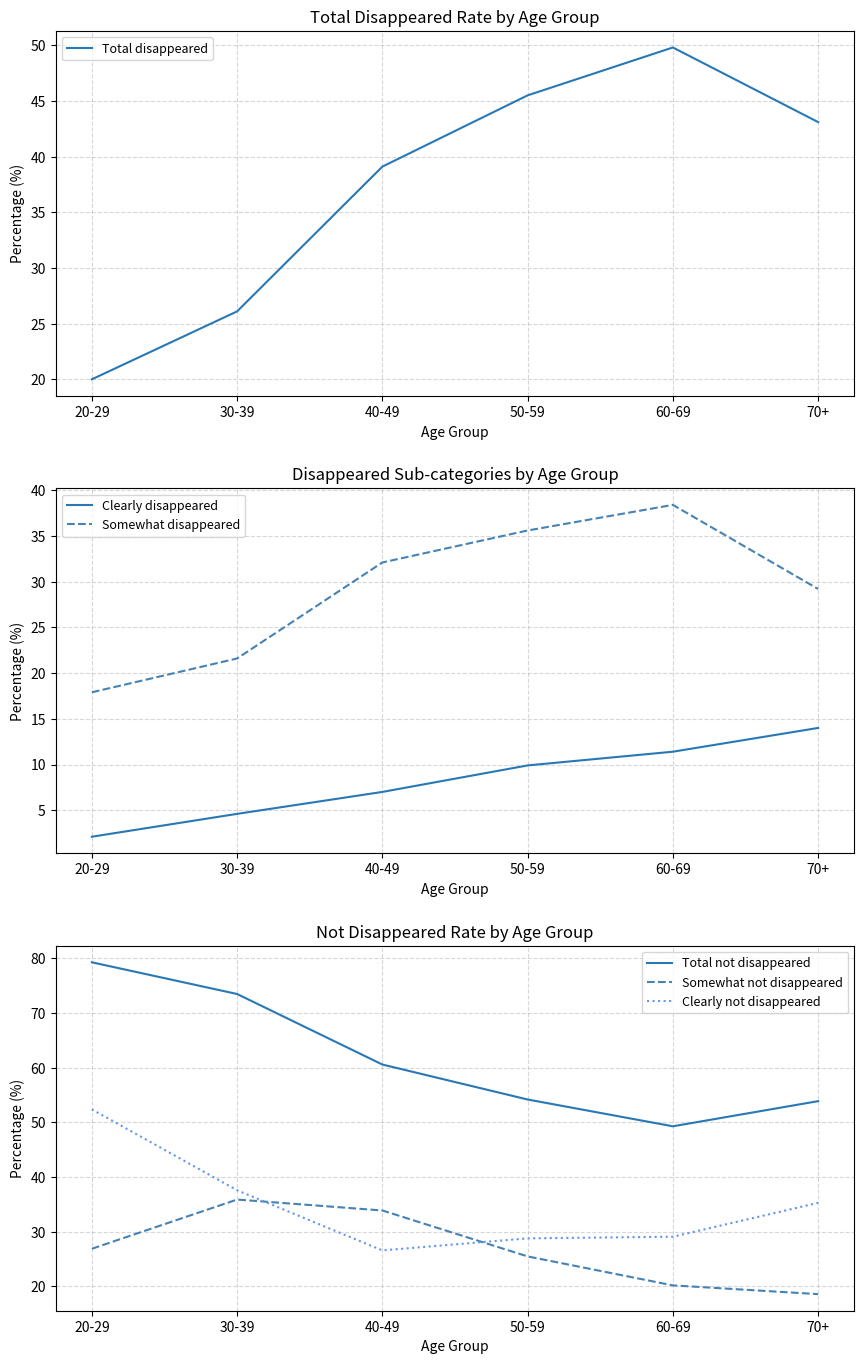

In Somewhat disappeared, how many points are higher than both neighbors (excluding endpoints)?

1